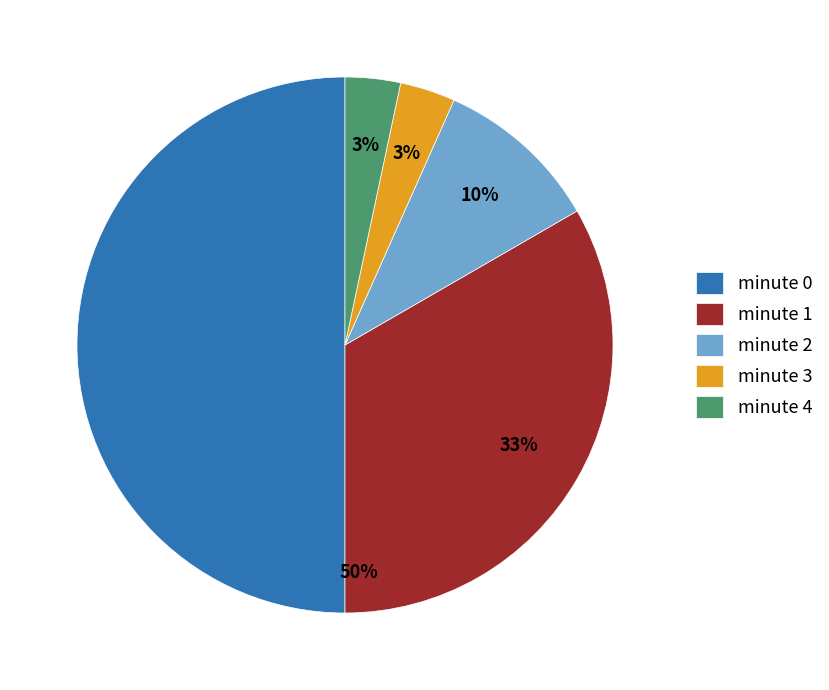

True or false: minute 1 accounts for 38% of the total.

False